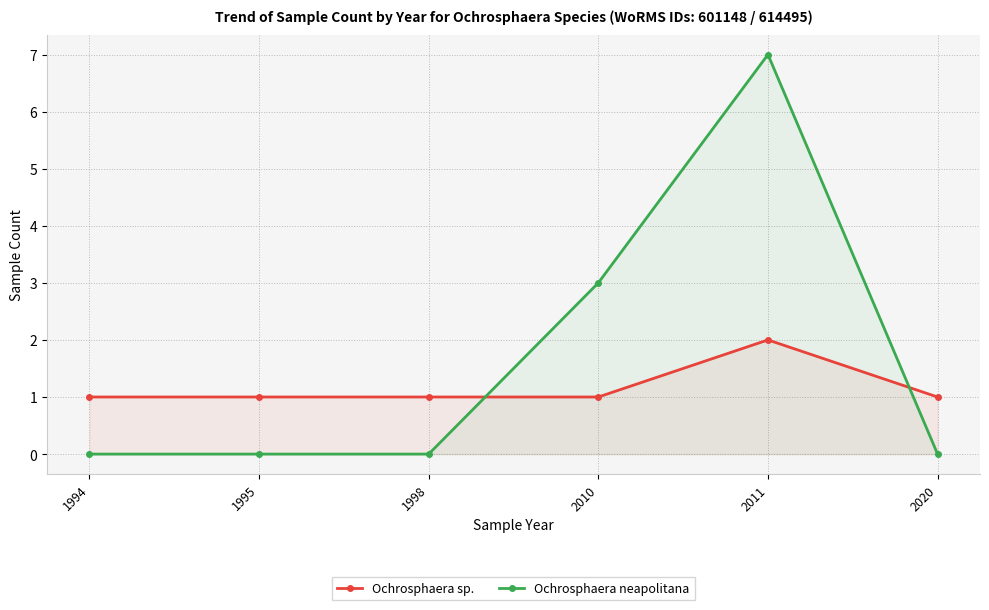

How many values in Ochrosphaera neapolitana are above zero?

2